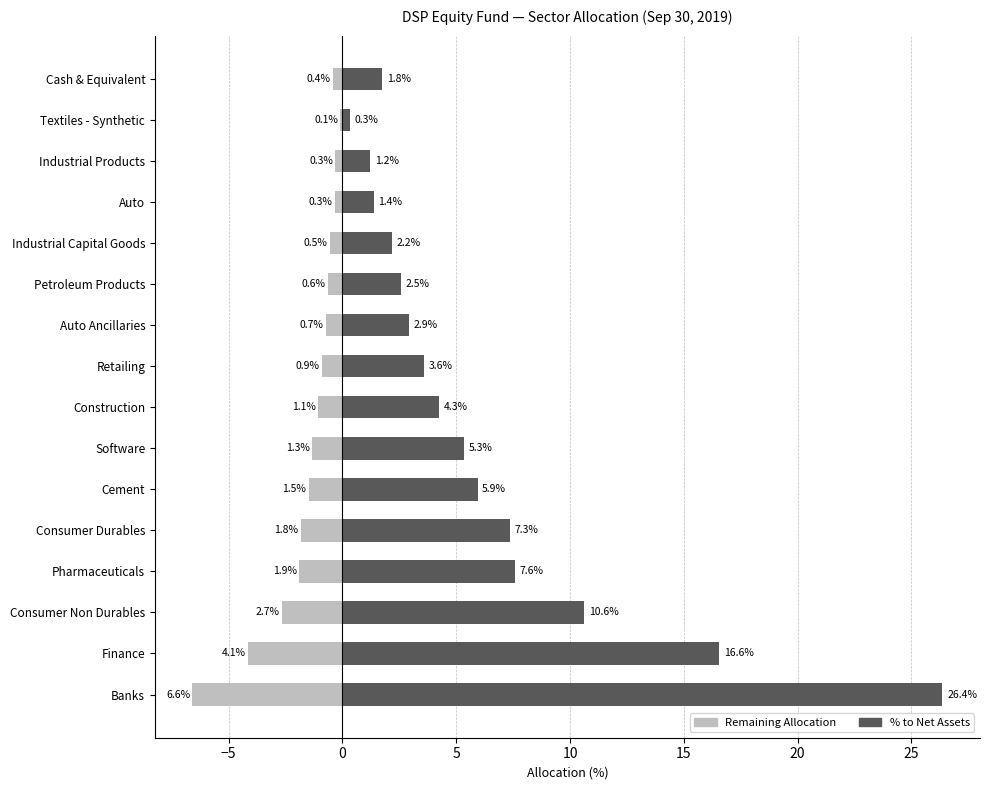

List the series in order of their overall mean, highest first.

% to Net Assets, Remaining Allocation